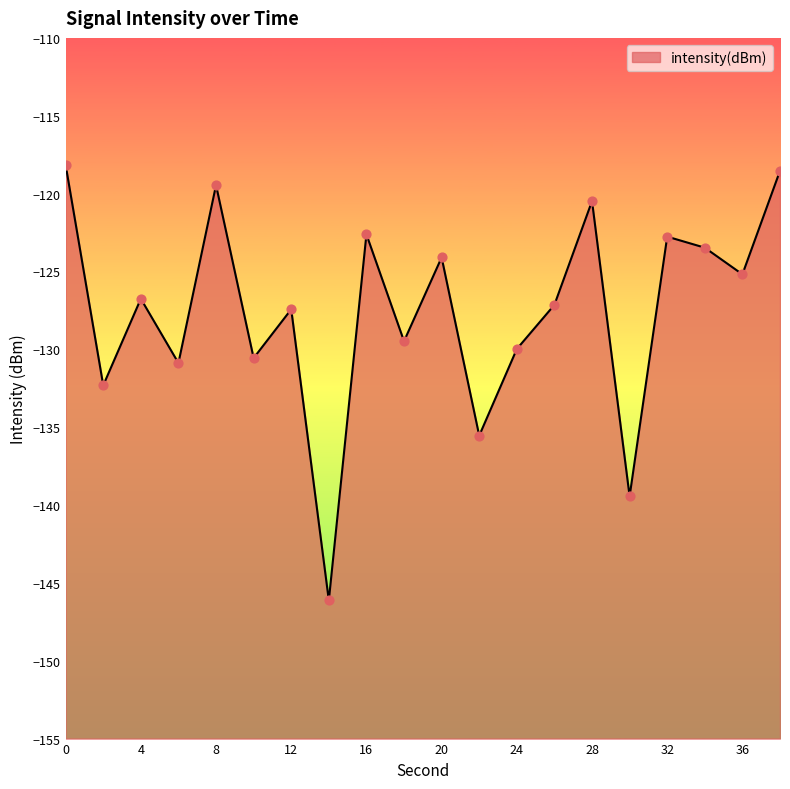

Between 24 and 28, which is larger?

28